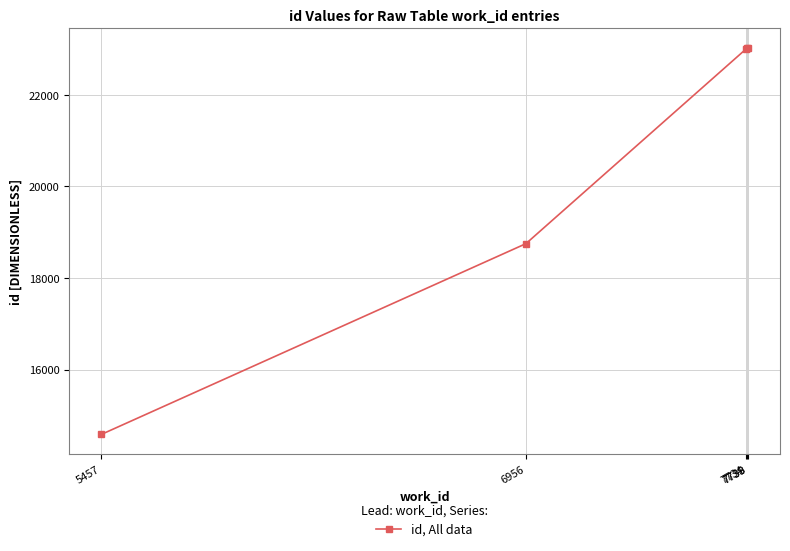

What is the change in value from 7734 to 7739?

+23